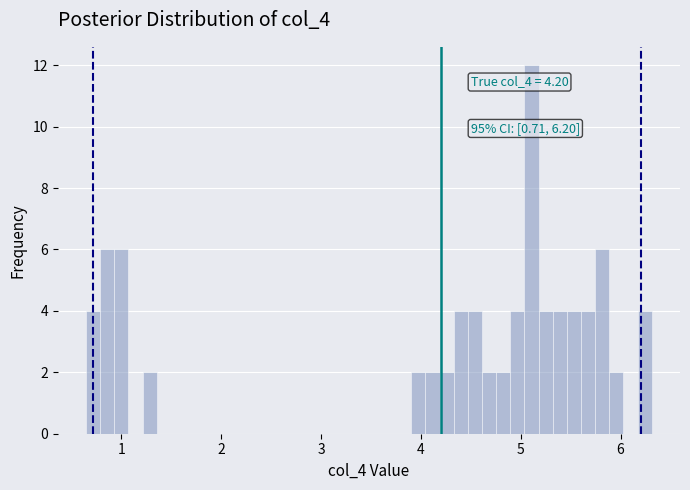

Around what value on the x-axis is the tallest bar? Give the approximate position of its centre, as read against the axis.

5.1